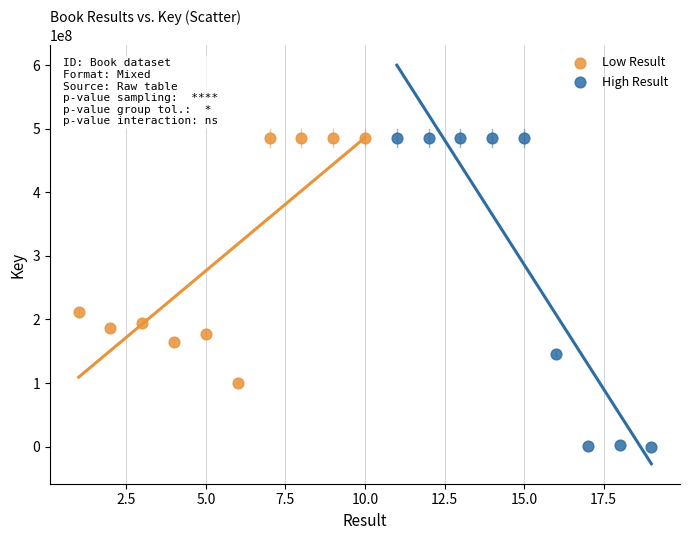

Which series contains the lowest Y value?

High Result